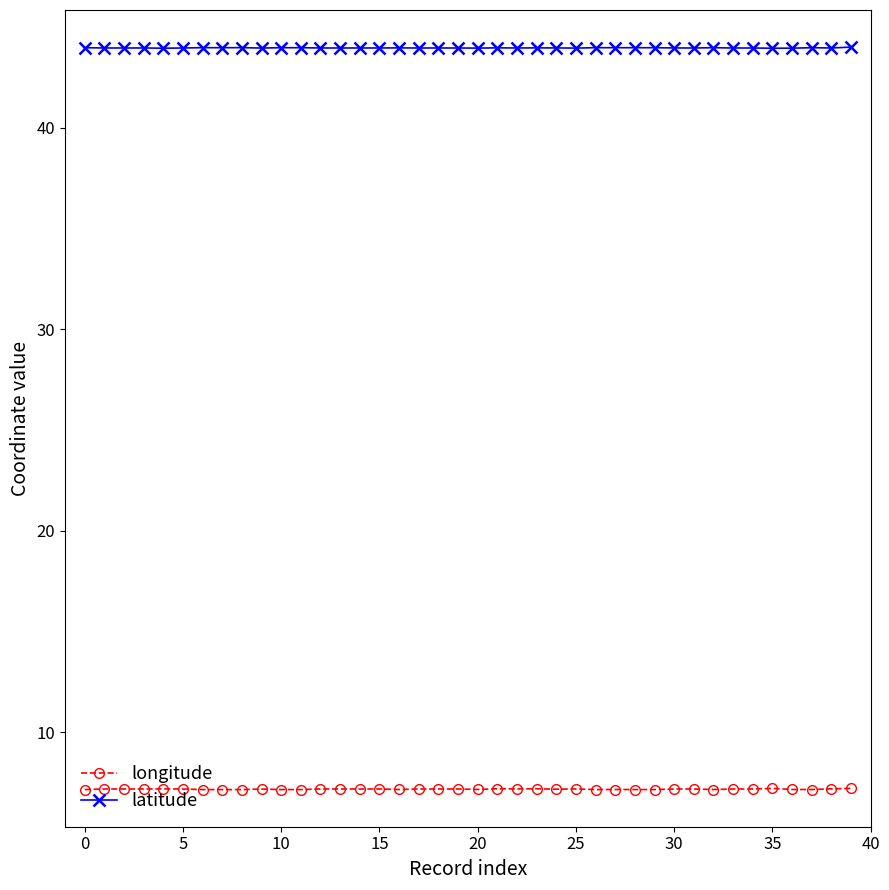

Which series has the largest total across all categories?

latitude